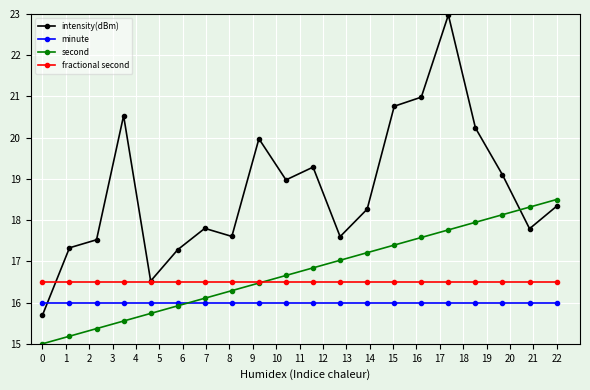

Which series ends up on top after the final intersection of intensity(dBm) and minute?

intensity(dBm)